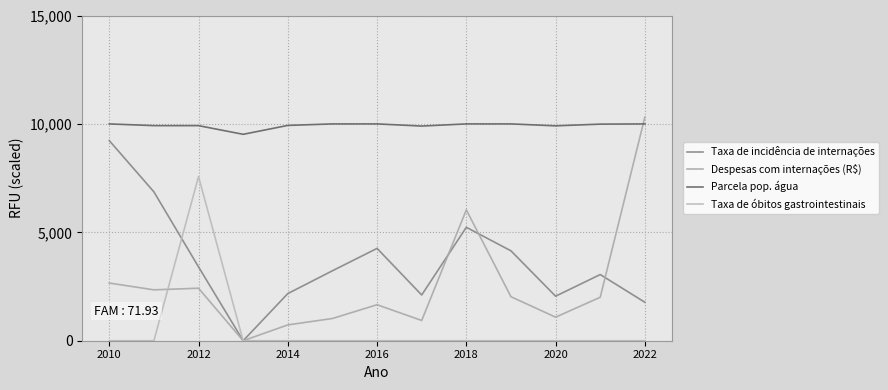

Reading left to right, extract all data points from this chart.

Taxa de incidência de internações: 9231.0	6867.0	3406.5	0.0	2173.5	3226.5	4258.5	2109.0	5232.0	4146.0	2053.5	3052.5	1773.0
Despesas com internações (R$): 2660.5	2346.9	2421.9	0.0	729.4	1024.8	1660.6	933.4	6036.0	2028.6	1086.3	2004.6	10313.7
Parcela pop. água: 10000.0	9920.0	9920.0	9520.0	9930.0	10000.0	10000.0	9900.0	10000.0	10000.0	9910.0	9990.0	10000.0
Taxa de óbitos gastrointestinais: 0.0	0.0	7570.0	0.0	0.0	0.0	0.0	0.0	0.0	0.0	0.0	0.0	0.0